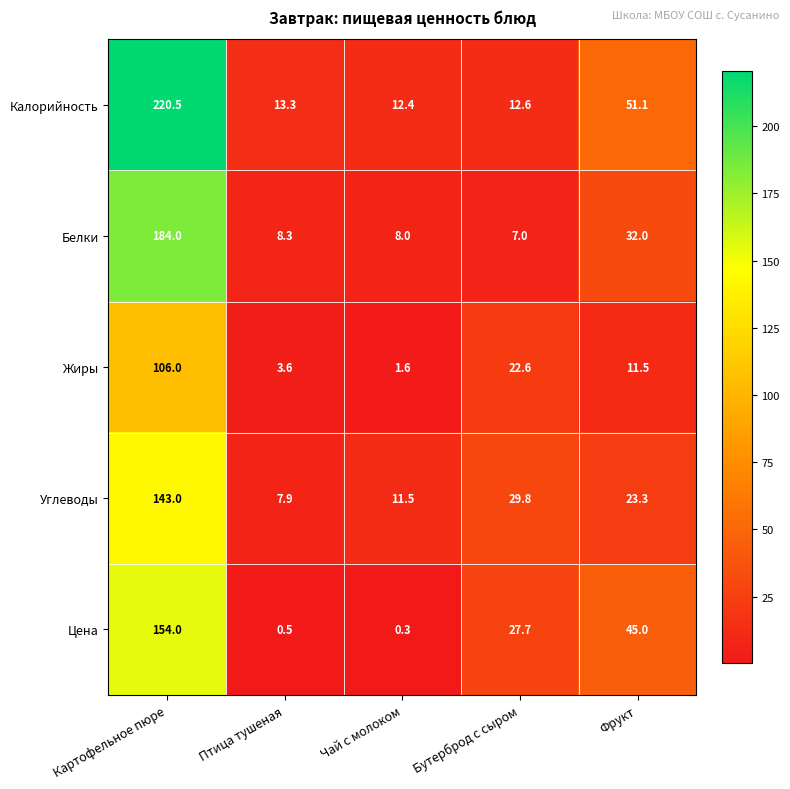

At how many categories does at least one series exceed 189?

1